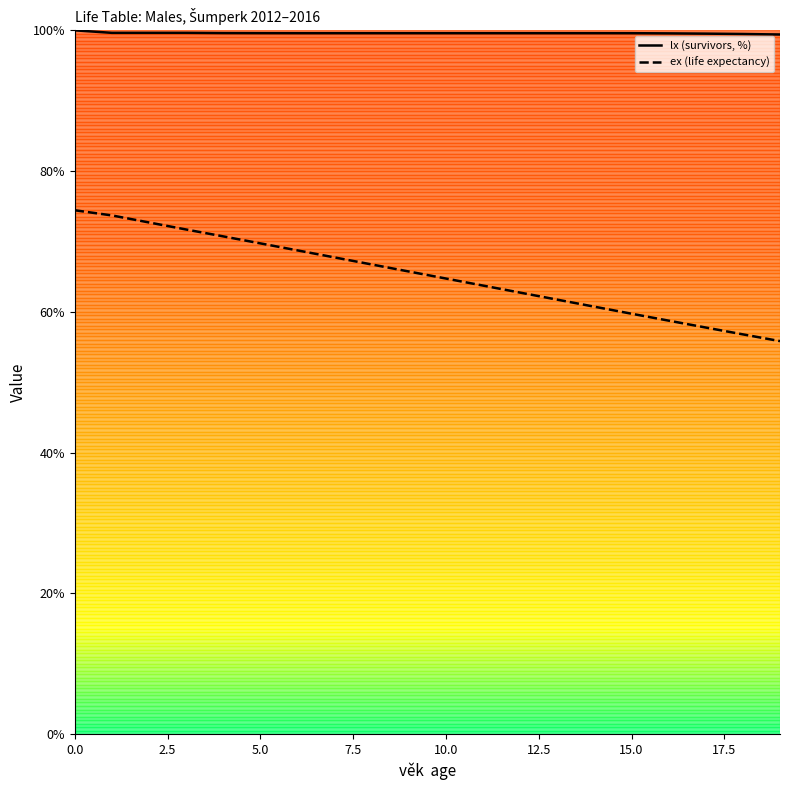

What is the difference between the maximum and minimum values in the ex (life expectancy) series?

18.6